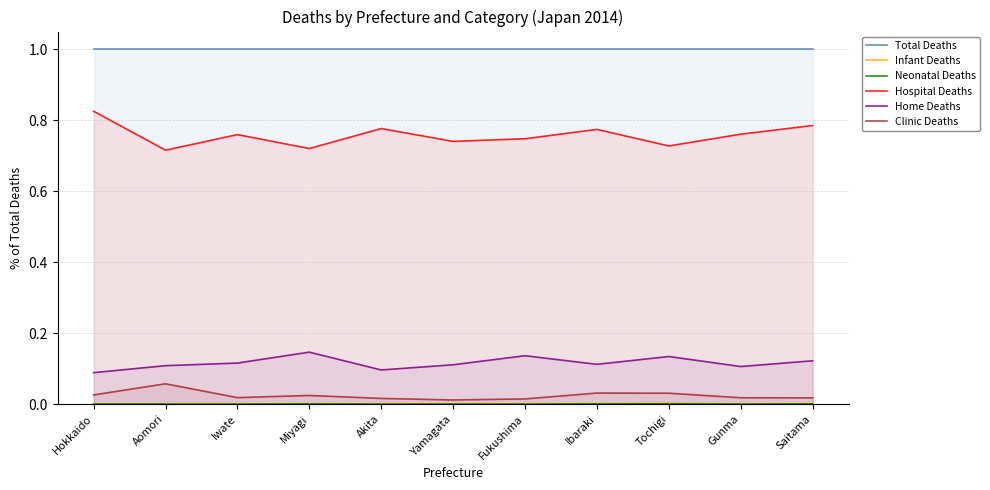

What is the total value across all series at Saitama?

1.9